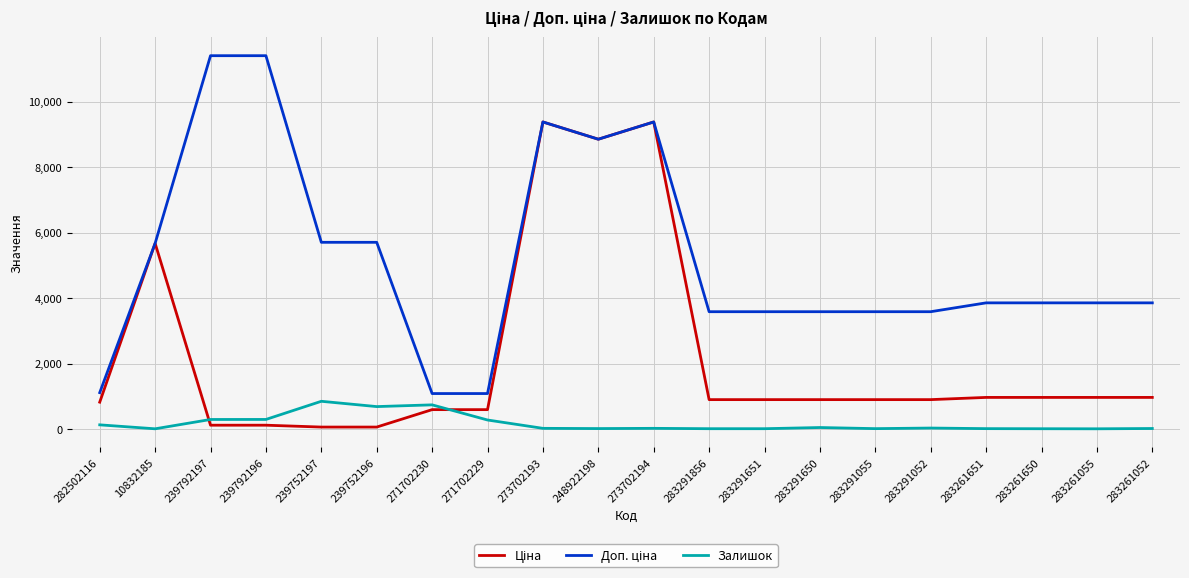

At which label is Залишок closest to 424?

239792196